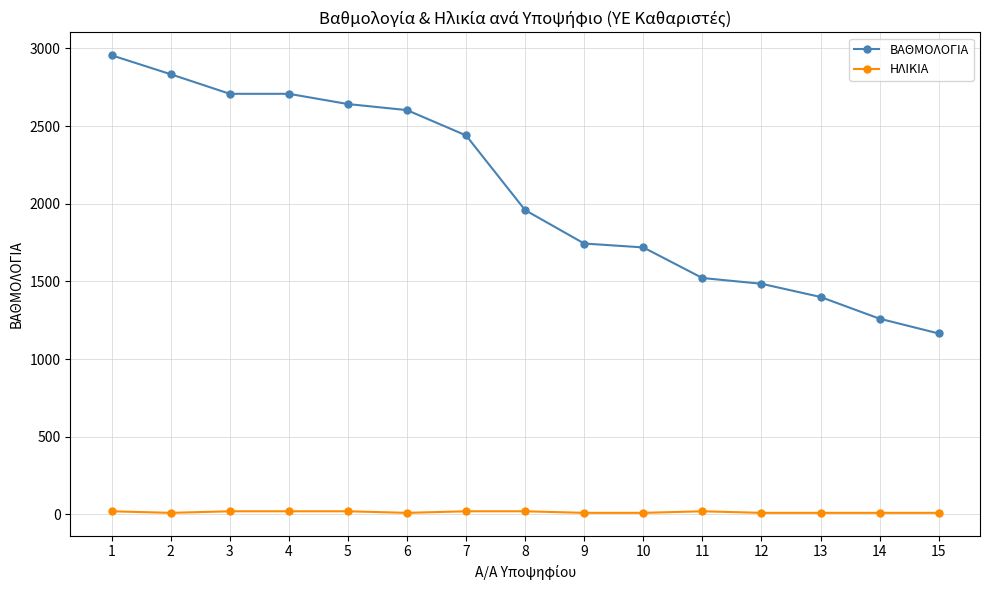

What is the average value of the ΒΑΘΜΟΛΟΓΙΑ series?

2076